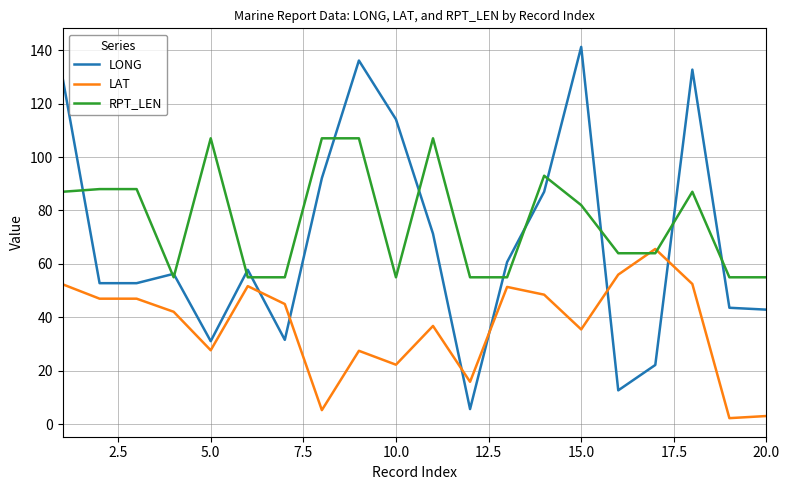

How many lines are shown in the chart?

3